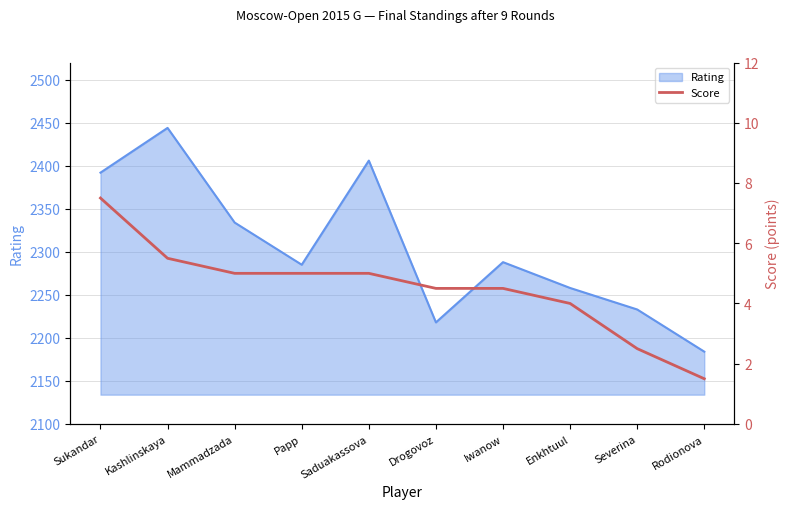

What is the minimum value shown in the chart?

1.5